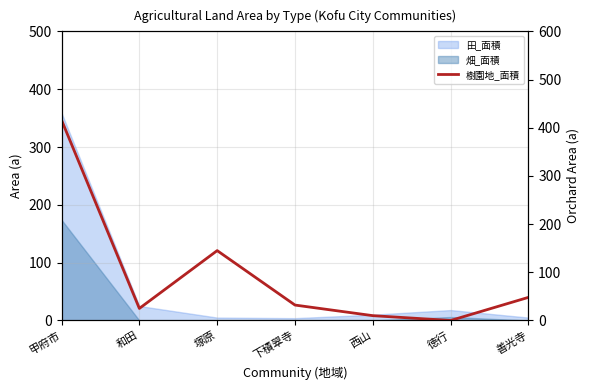

Where is the first local maximum?

塚原